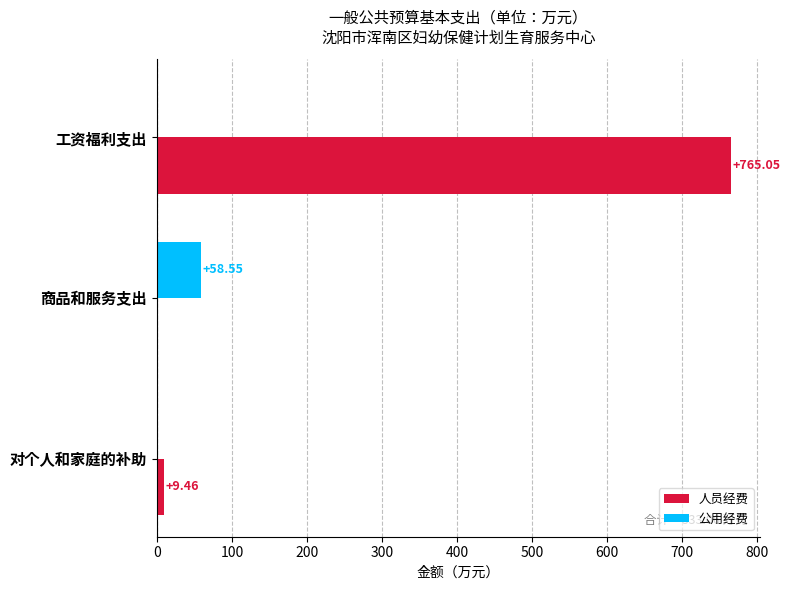

Is the value of 人员经费 at 对个人和家庭的补助 greater than the value of 公用经费 at 商品和服务支出?

No